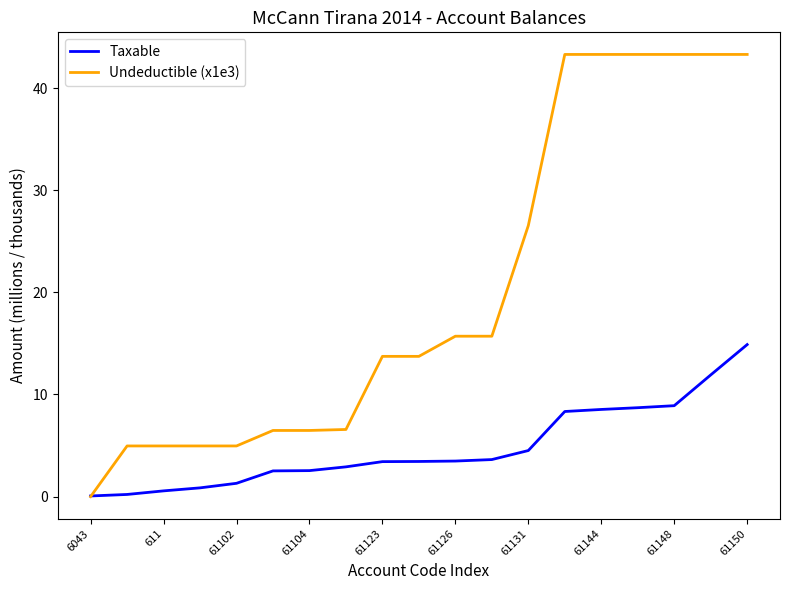

Which series has the widest spread of values?

Undeductible (x1e3)